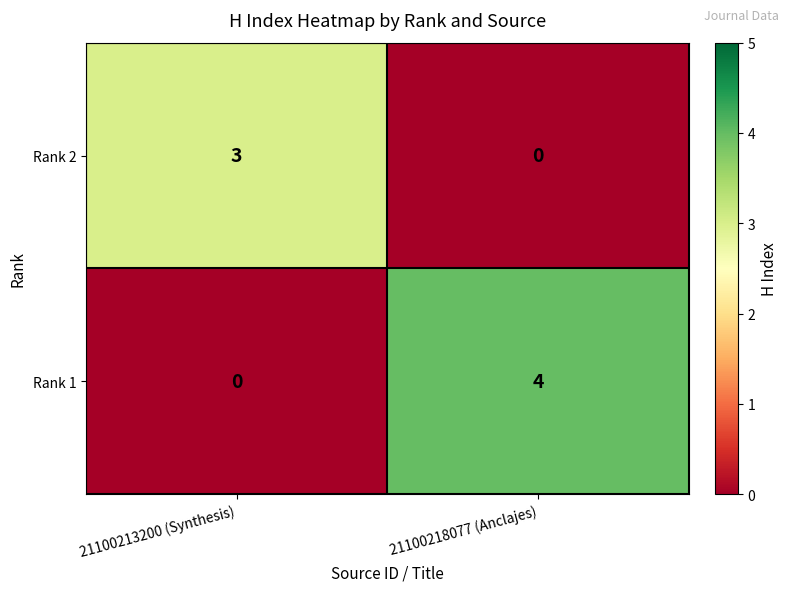

The Rank 1 series shows 7 at 21100218077 (Anclajes). True or false?

False